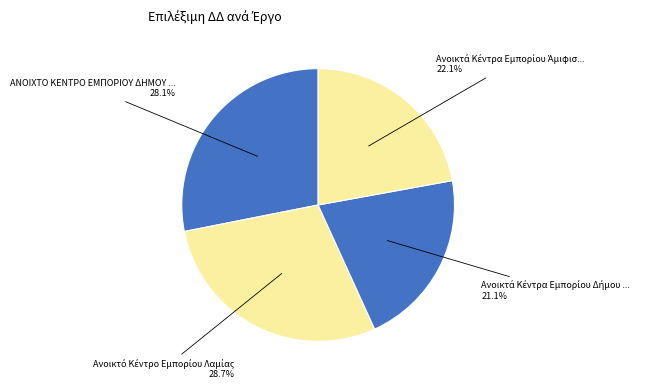

Rank the categories by value from highest to lowest.

Ανοικτό Κέντρο Εμπορίου Λαμίας, ΑΝΟΙΧΤΟ ΚΕΝΤΡΟ ΕΜΠΟΡΙΟΥ ΔΗΜΟΥ ΛΕΒΑΔΕΩΝ, Ανοικτά Κέντρα Εμπορίου Άμιφισσας, Ανοικτά Κέντρα Εμπορίου Δήμου Θηβαίων